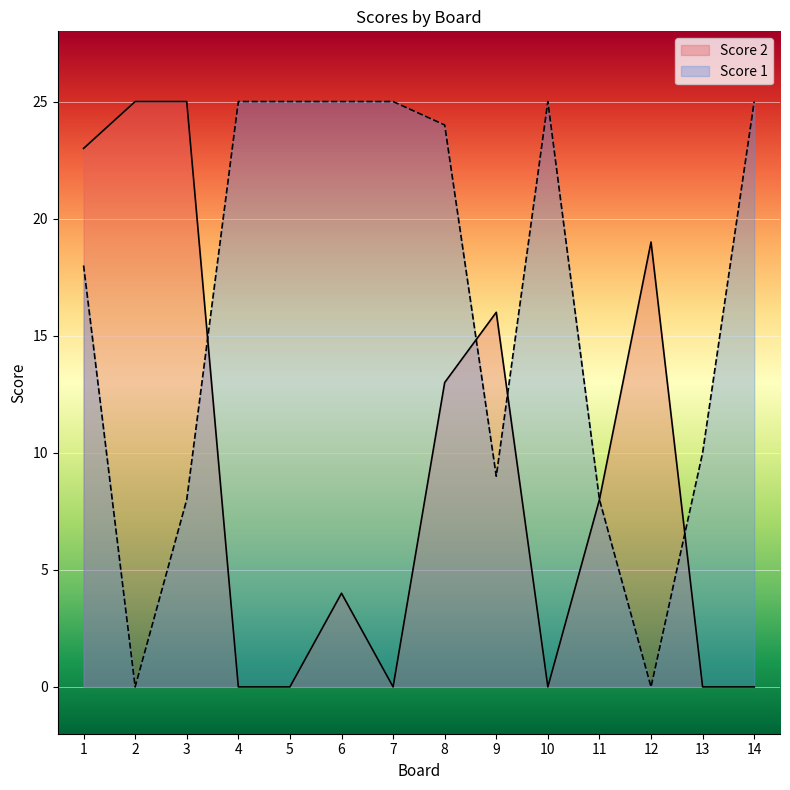

List the series in order of their overall mean, highest first.

Score 1, Score 2